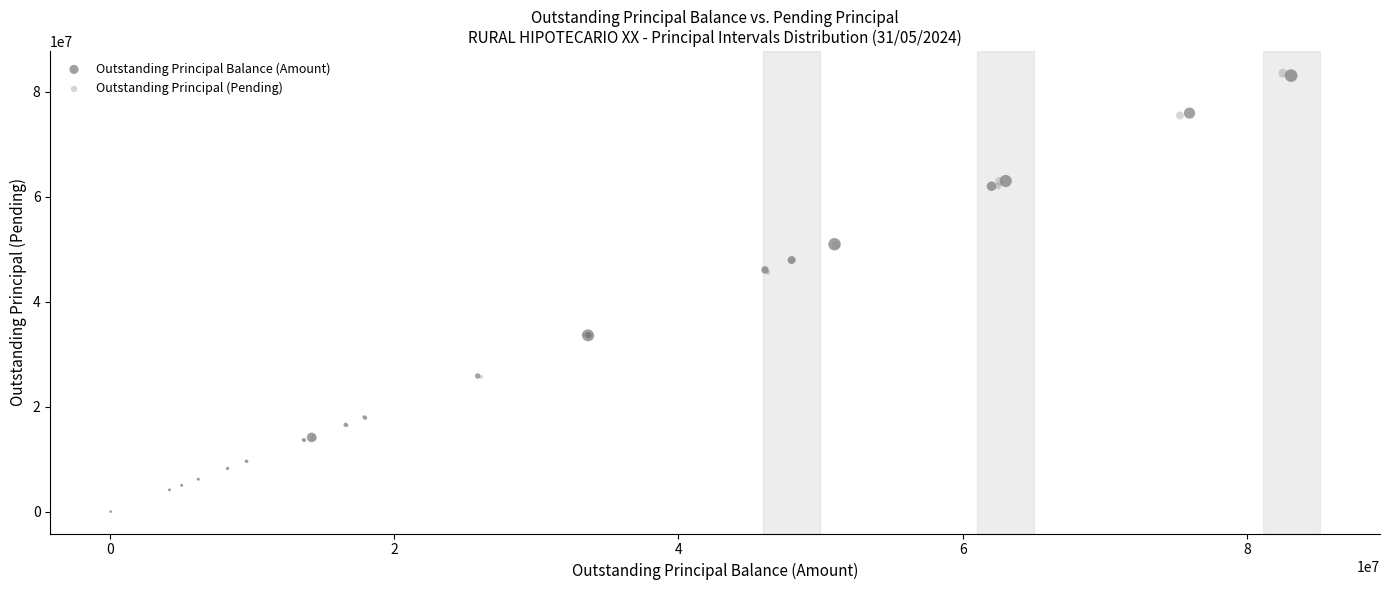

What are all the series names shown in the legend?

Outstanding Principal Balance (Amount), Outstanding Principal (Pending)